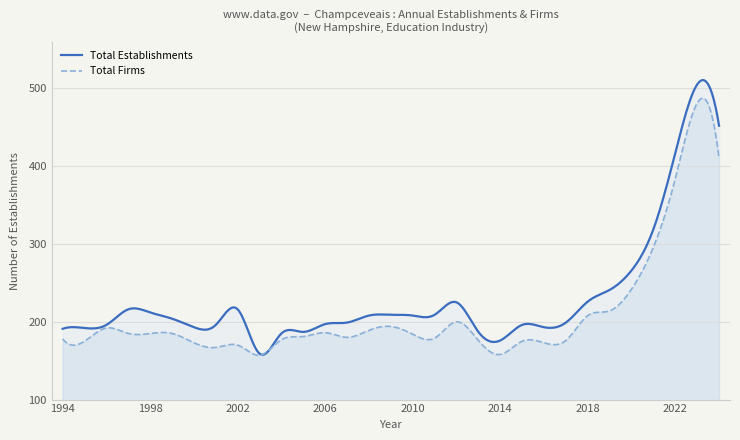

What is the total value across all series at 2005?

368